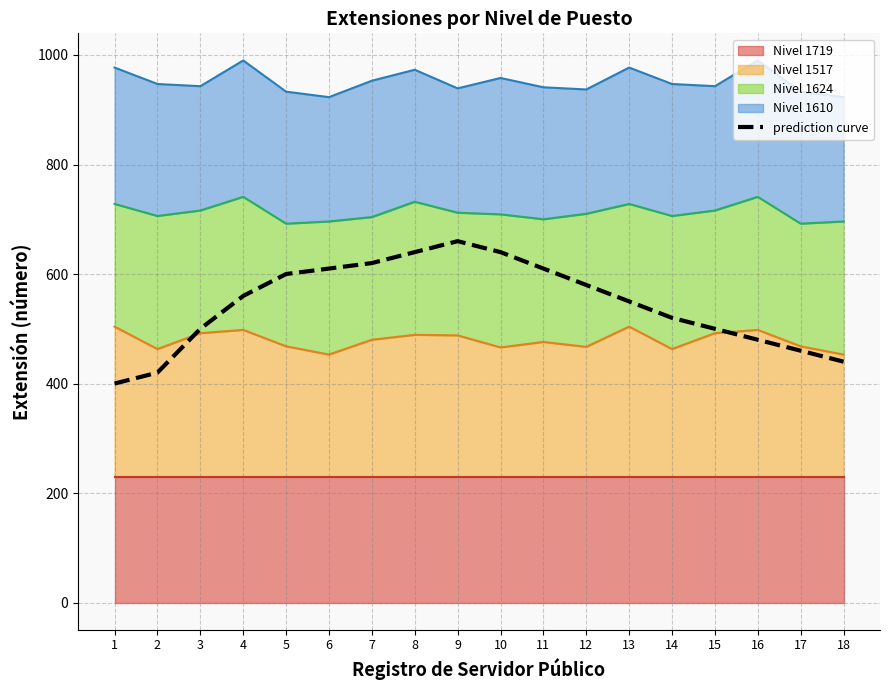

Which category has the lowest value across all series?

1